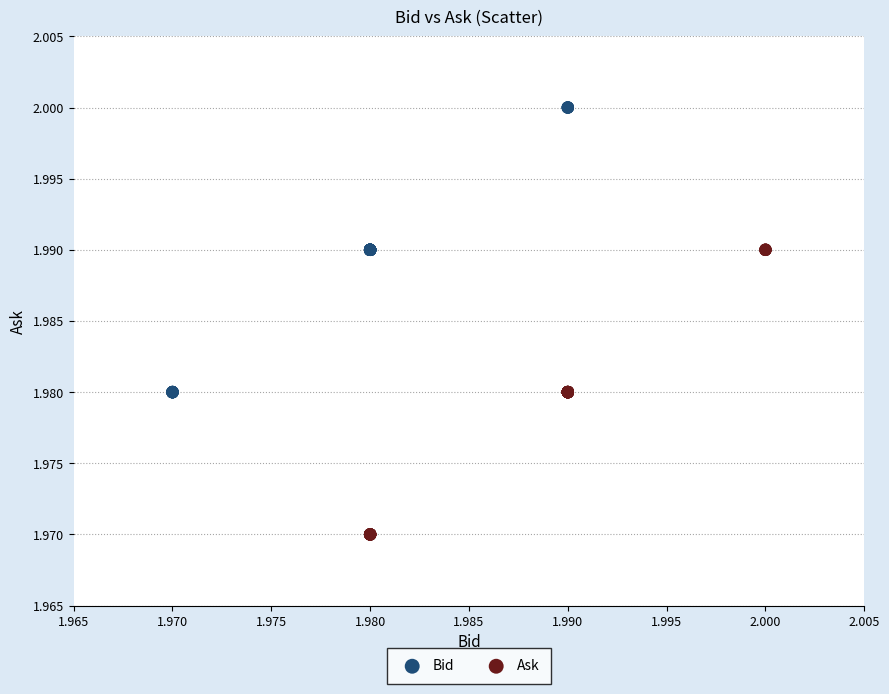

Which series reaches the minimum Y coordinate?

Ask